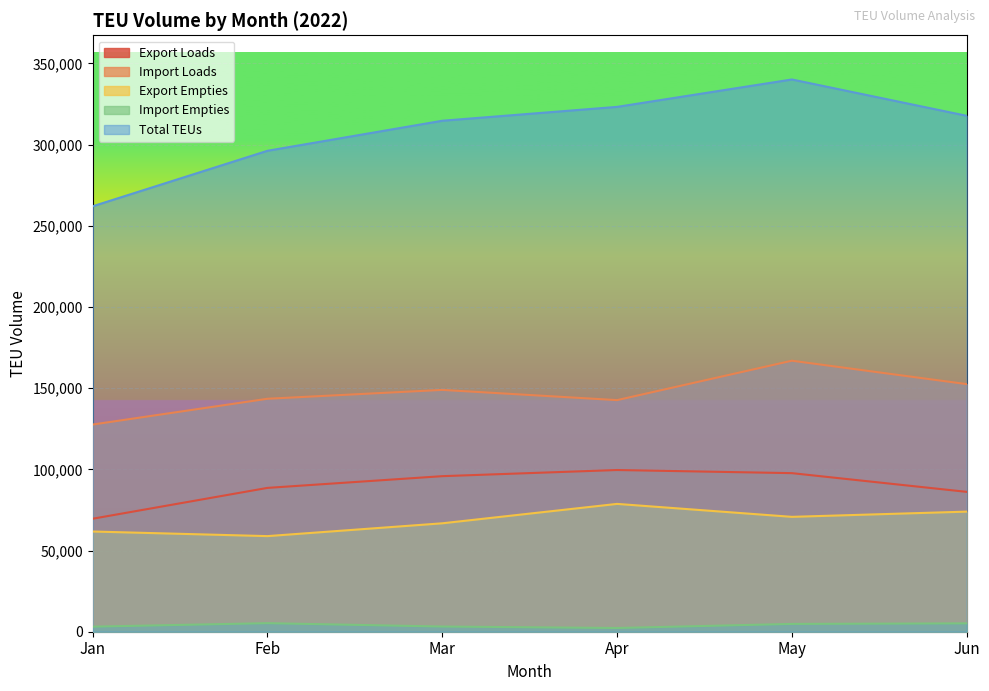

Between Jun and May, which is larger?

May